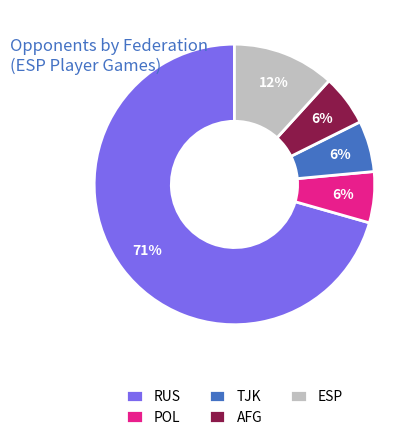

How many segments does this pie chart have?

5